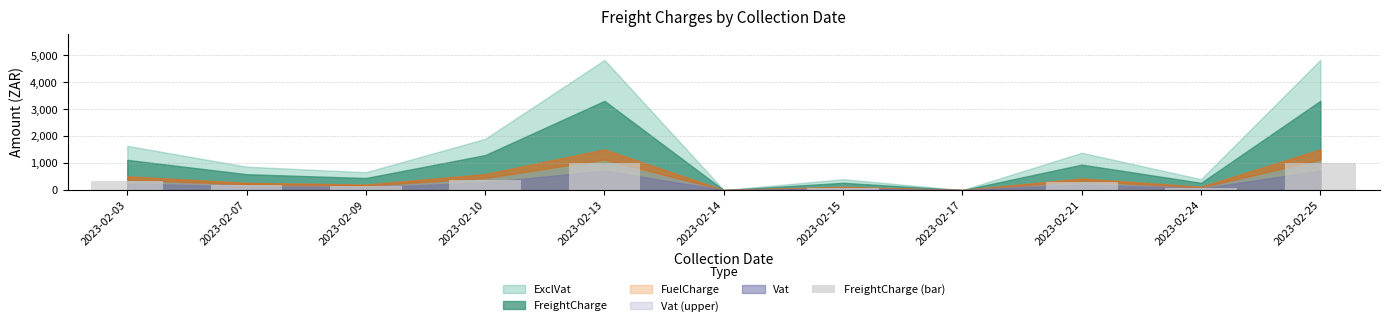

Reading left to right, transcribe all the data shown in this chart.

2023-02-03=336.4	2023-02-07=177.1	2023-02-09=134.4	2023-02-10=389.9	2023-02-13=993.5	2023-02-14=0.0	2023-02-15=81.3	2023-02-17=0.0	2023-02-21=283.5	2023-02-24=81.3	2023-02-25=993.5